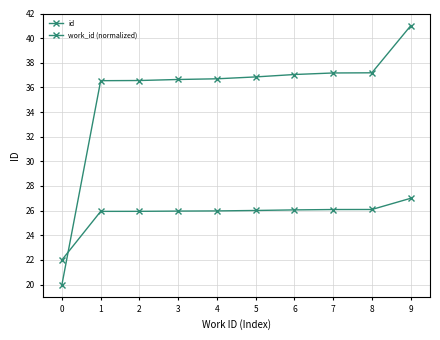

How many data points does each series have?

10